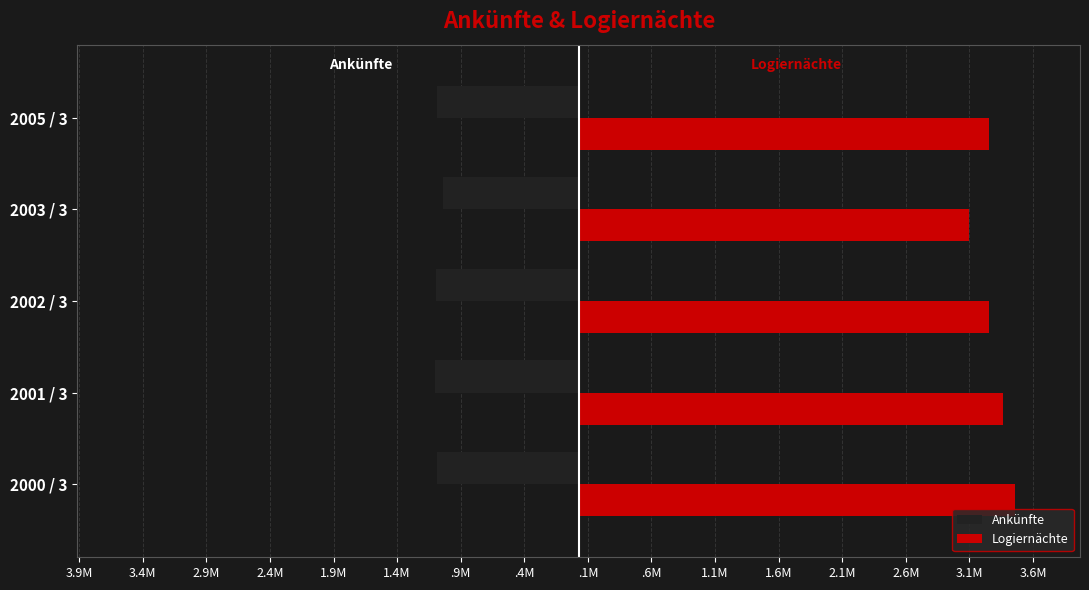

How many bars are there in each group?

2